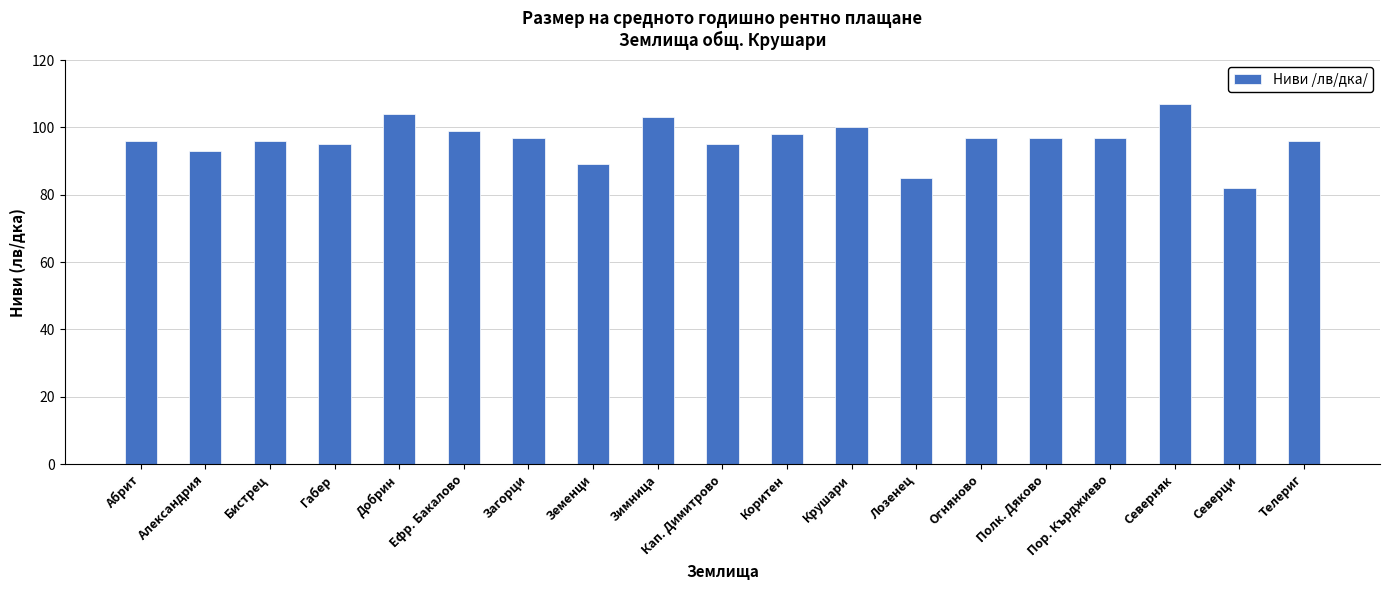

What is the difference between the maximum and minimum values?

25